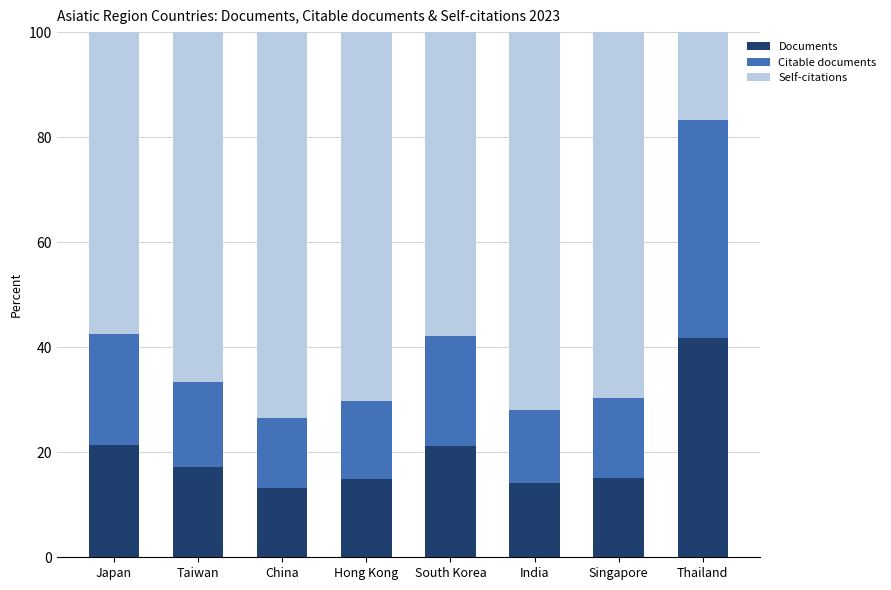

What is the total value across all series at Taiwan?

100.0